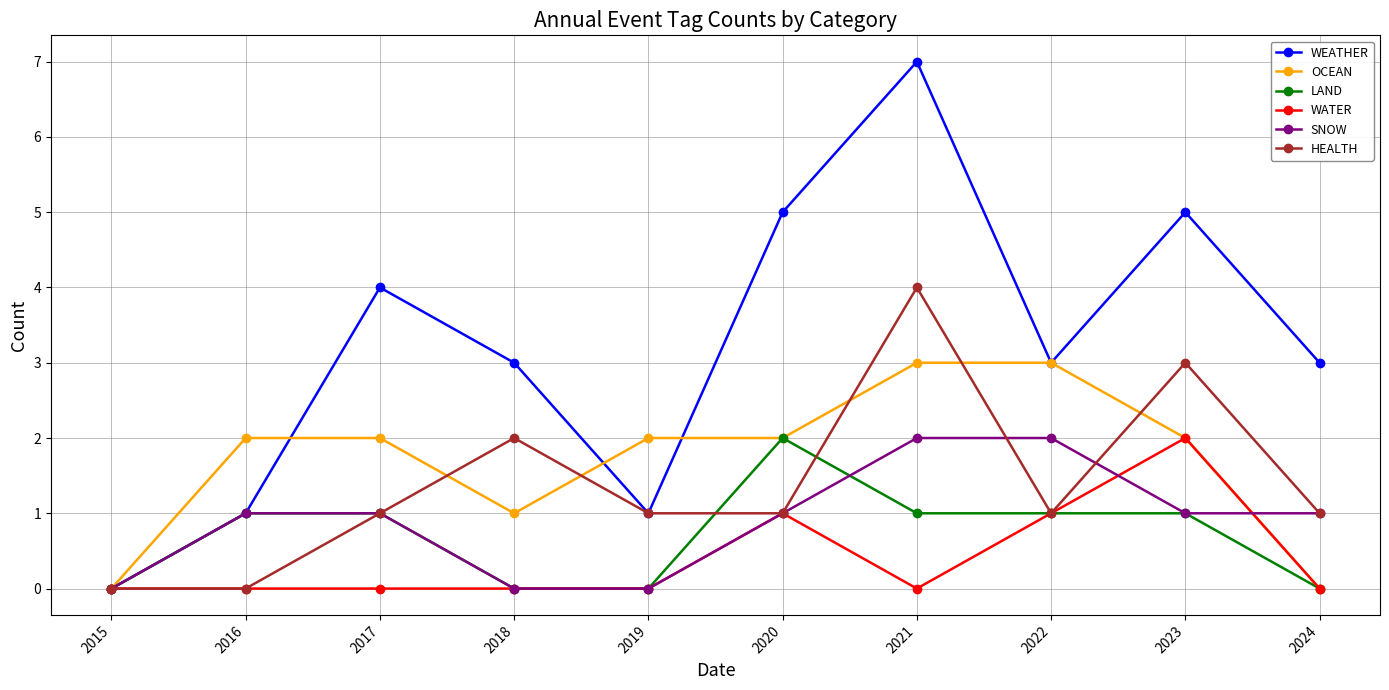

What is the sum of the WATER values at 2022 and 2016?

1